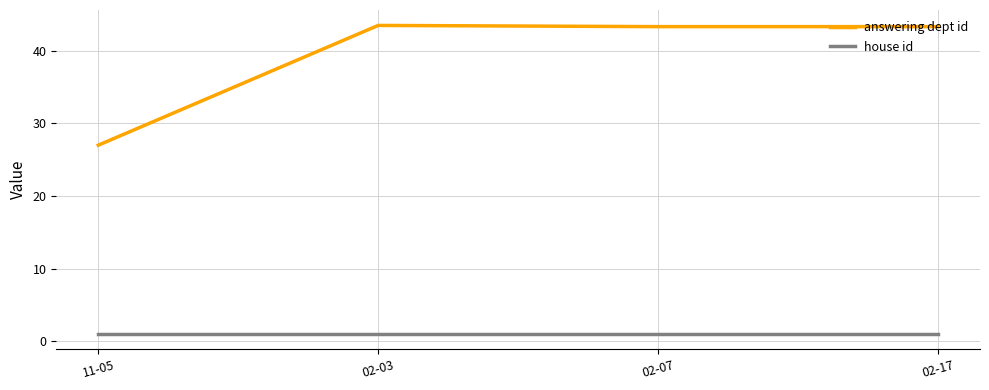

How many lines are shown in the chart?

2